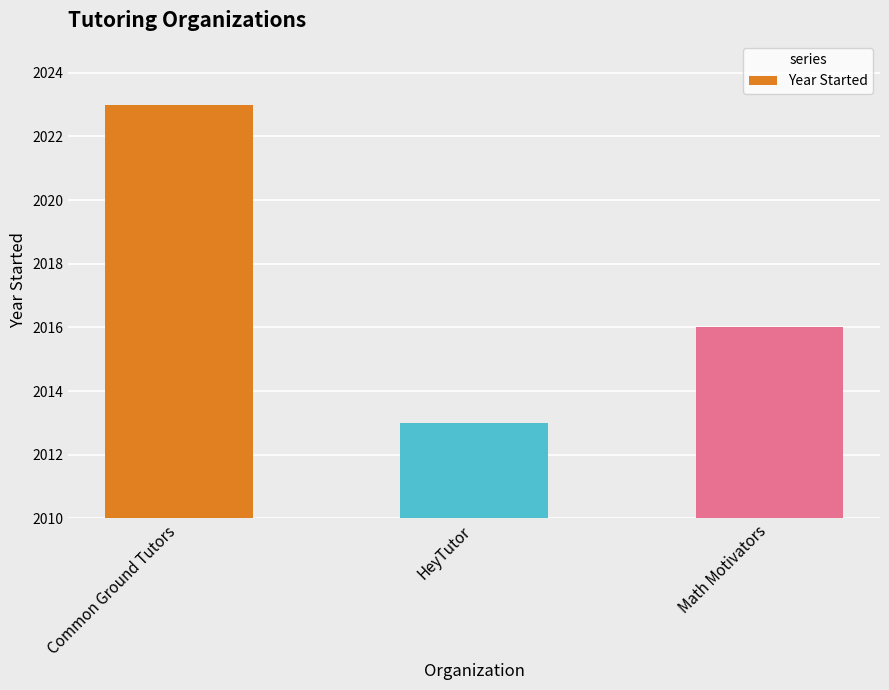

Is it true that the value at HeyTutor is 2013?

True